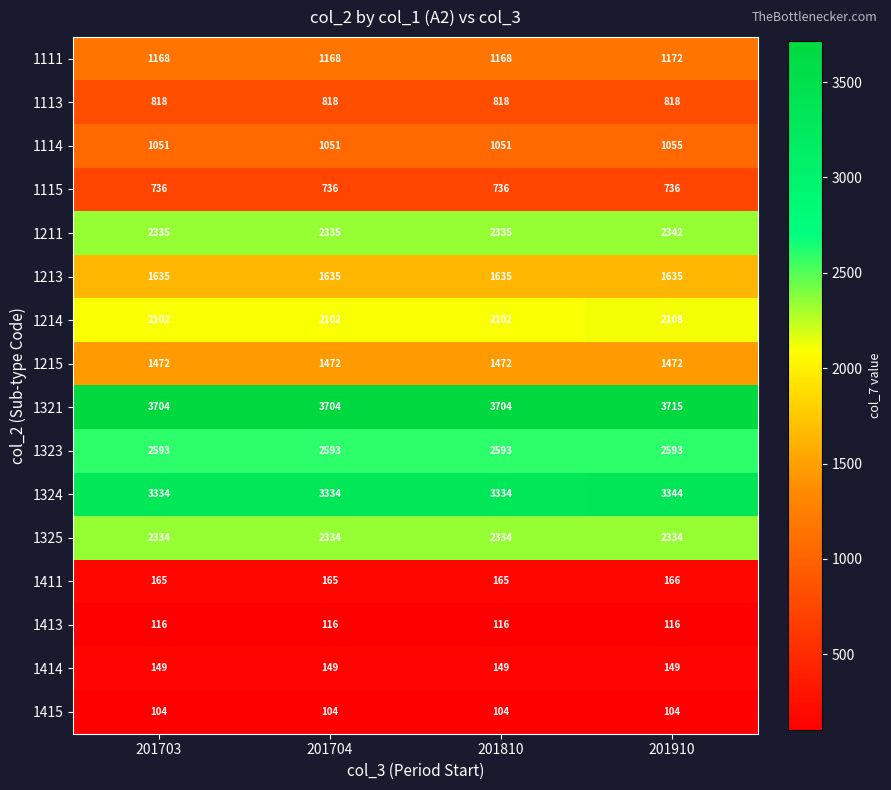

Which series has the largest total across all categories?

1321